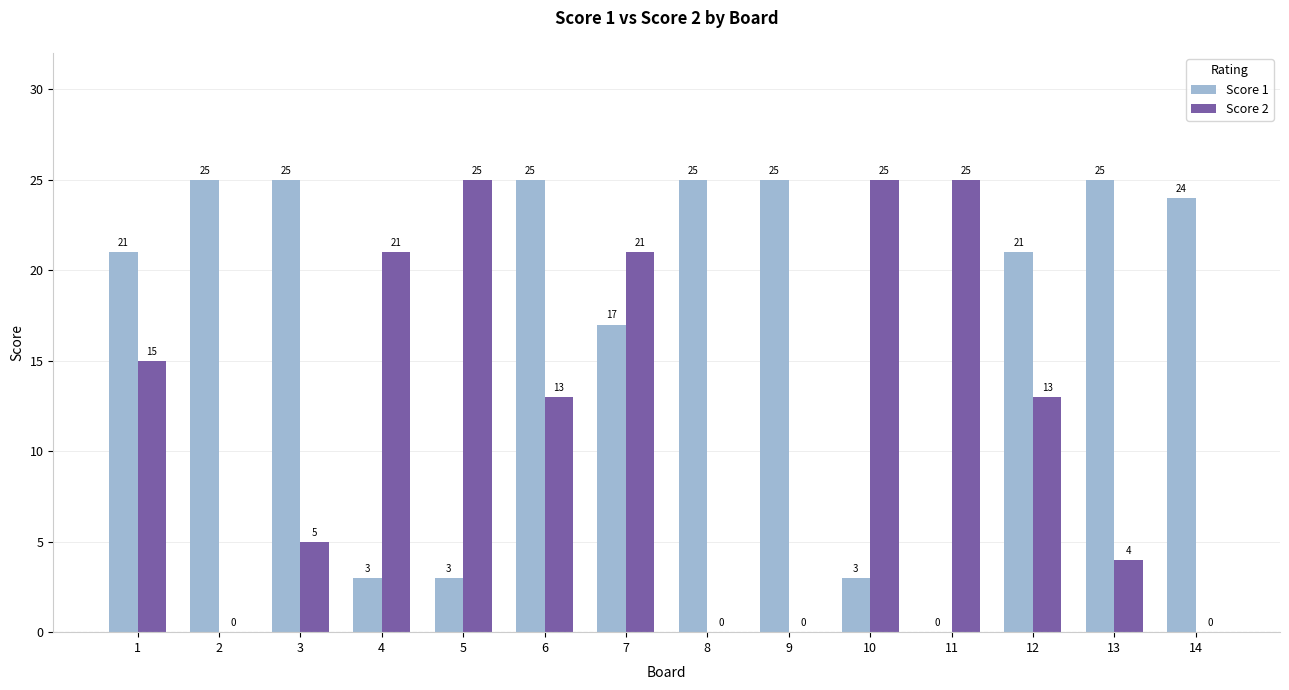

What is the sum of the Score 1 values at 13 and 8?

50